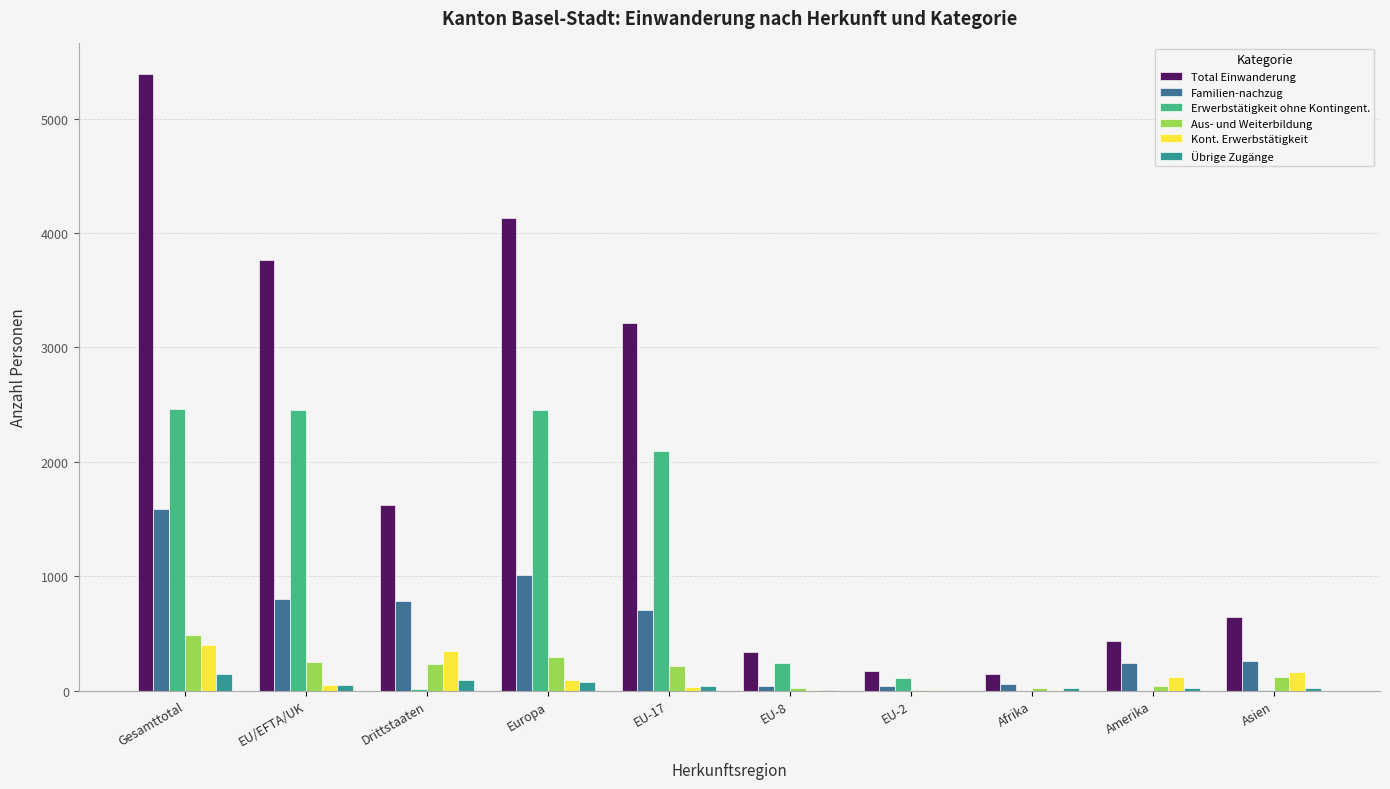

How many groups of bars are there?

10